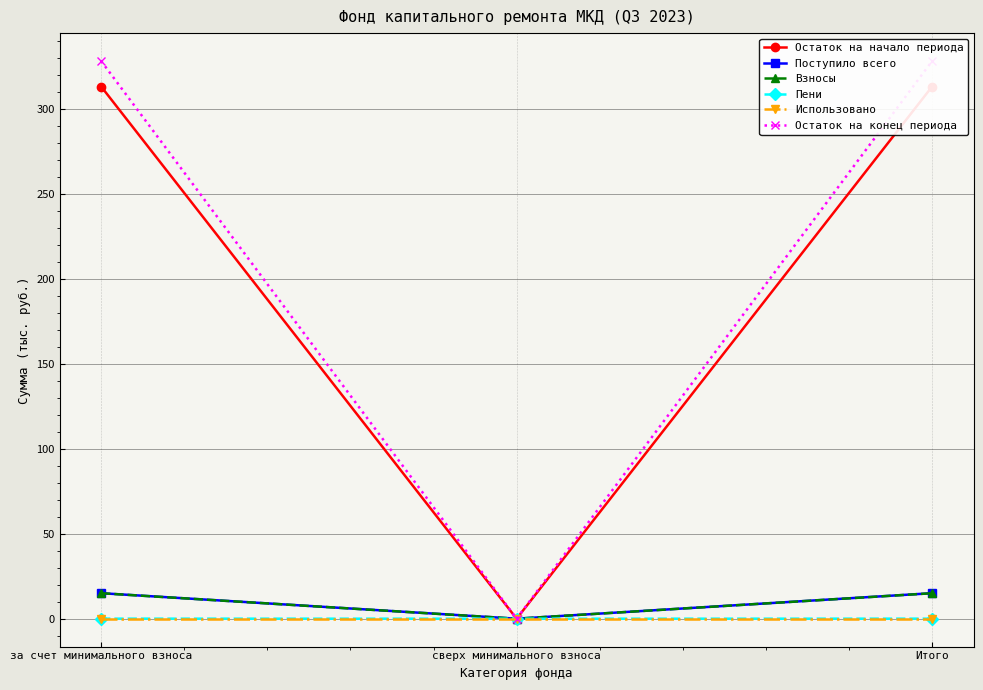

List the series in order of their peak value, highest first.

Остаток на конец периода, Остаток на начало периода, Поступило всего, Взносы, Пени, Использовано